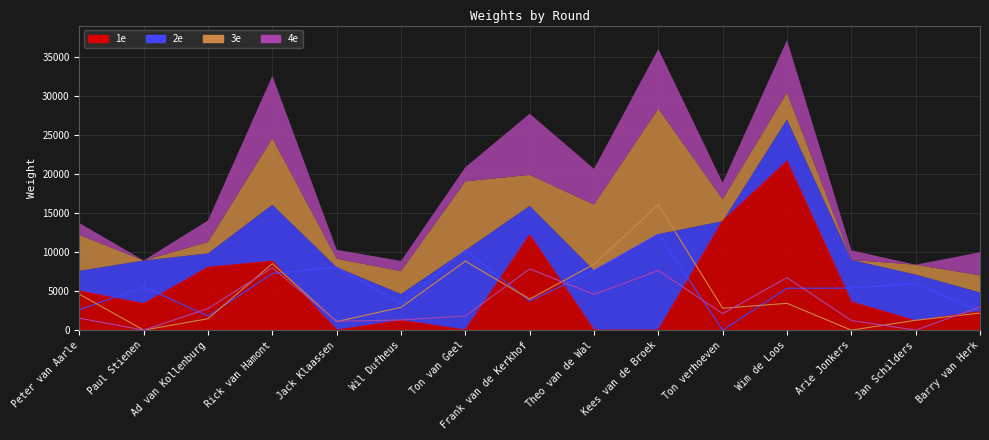

Reading left to right, extract all data points from this chart.

1e: Peter van Aarle=4990	Paul Stienen=3370	Ad van Kollenburg=8030	Rick van Hamont=8810	Jack Klaassen=0	Wil Dufheus=1240	Ton van Geel=0	Frank van de Kerkhof=12180	Theo van de Wal=0	Kees van de Broek=0	Ton verhoeven=13950	Wim de Loos=21610	Arie Jonkers=3600	Jan Schilders=1180	Barry van Herk=2370
2e: Peter van Aarle=2600	Paul Stienen=5540	Ad van Kollenburg=1790	Rick van Hamont=7240	Jack Klaassen=8050	Wil Dufheus=3390	Ton van Geel=10210	Frank van de Kerkhof=3720	Theo van de Wal=7640	Kees van de Broek=12290	Ton verhoeven=0	Wim de Loos=5360	Arie Jonkers=5380	Jan Schilders=5930	Barry van Herk=2460
3e: Peter van Aarle=4600	Paul Stienen=0	Ad van Kollenburg=1460	Rick van Hamont=8510	Jack Klaassen=1090	Wil Dufheus=2920	Ton van Geel=8830	Frank van de Kerkhof=3970	Theo van de Wal=8430	Kees van de Broek=16060	Ton verhoeven=2800	Wim de Loos=3430	Arie Jonkers=0	Jan Schilders=1260	Barry van Herk=2180
4e: Peter van Aarle=1520	Paul Stienen=0	Ad van Kollenburg=2760	Rick van Hamont=7990	Jack Klaassen=1140	Wil Dufheus=1300	Ton van Geel=1810	Frank van de Kerkhof=7830	Theo van de Wal=4570	Kees van de Broek=7630	Ton verhoeven=2110	Wim de Loos=6720	Arie Jonkers=1230	Jan Schilders=0	Barry van Herk=2960